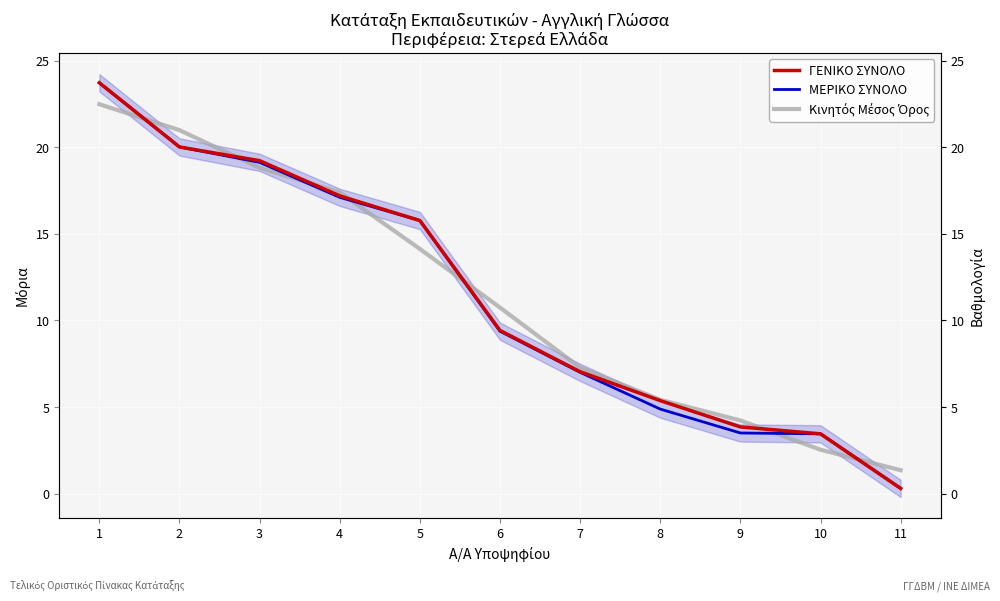

List the series in order of their peak value, highest first.

ΓΕΝΙΚΟ ΣΥΝΟΛΟ, ΜΕΡΙΚΟ ΣΥΝΟΛΟ, Κινητός Μέσος Όρος